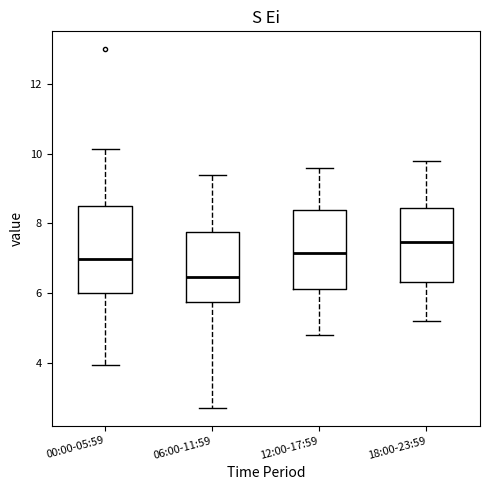

Which box is the tallest, from its lower edge to its upper edge?

00:00-05:59